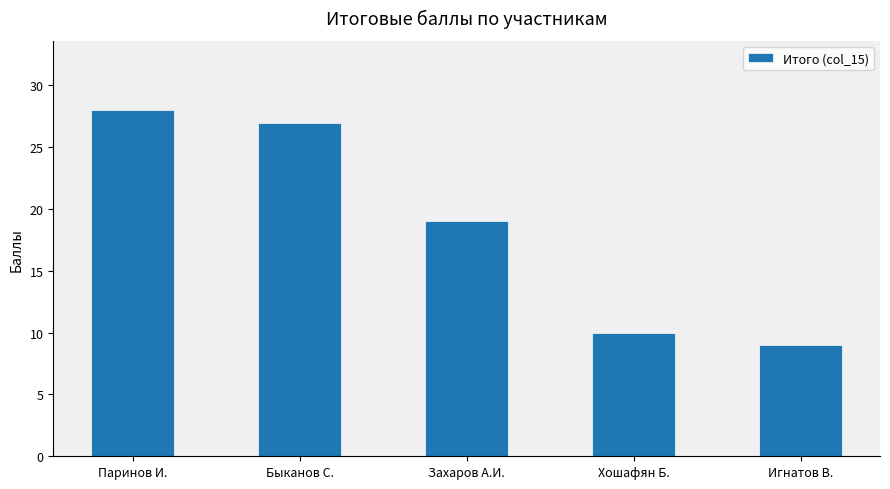

Reading left to right, what are all the values shown in this chart?

28	27	19	10	9